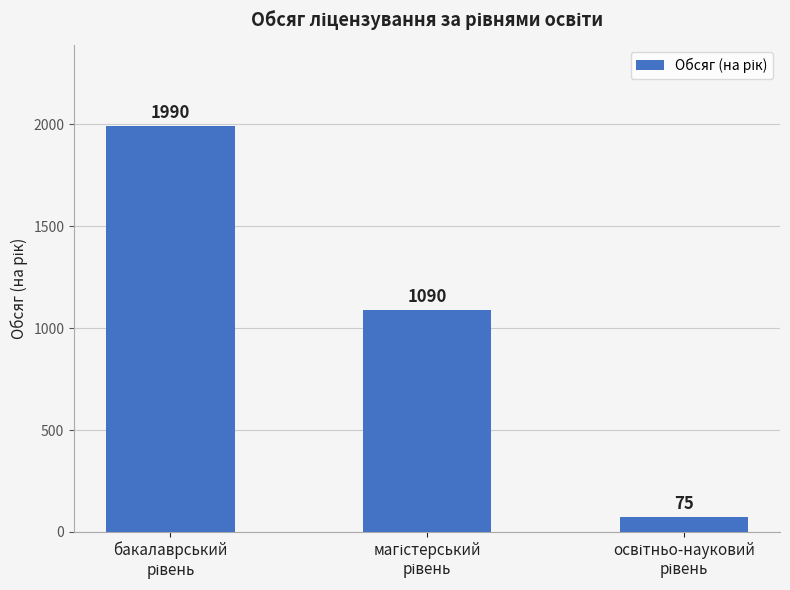

Count the values in the range 75 to 1990.

3